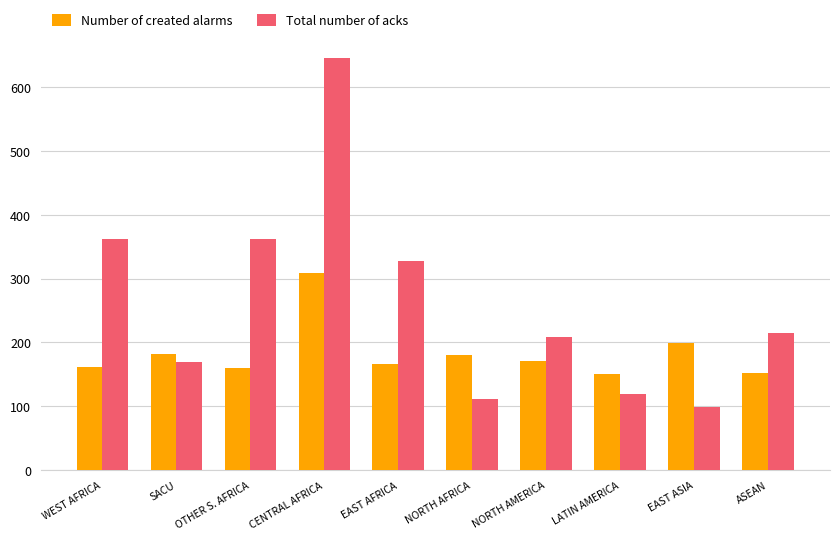

Where is Number of created alarms nearest to the value 230?

EAST ASIA